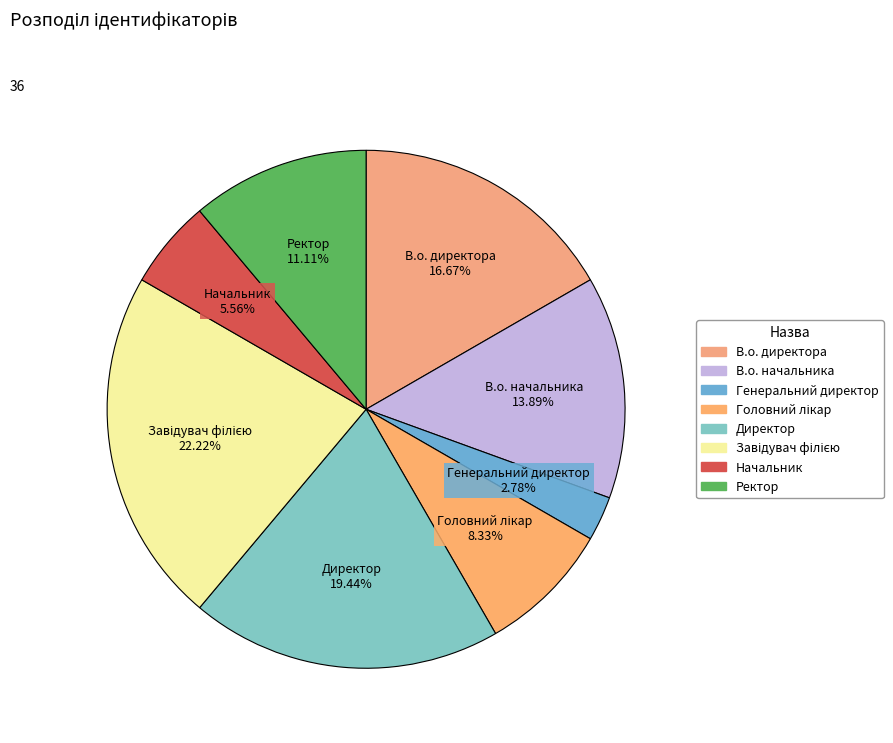

Count the number of slices in the pie.

8